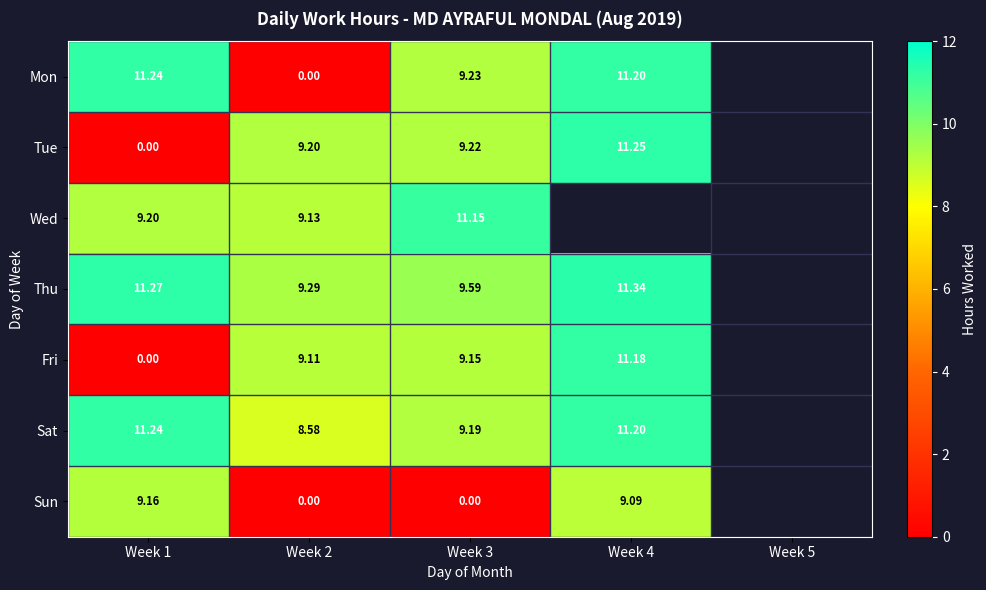

True or false: Fri has a value of 11.2 at Week 4.

True